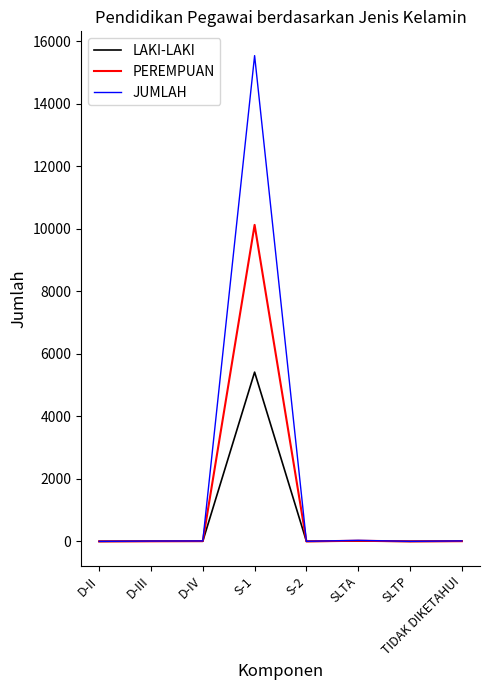

Rank the series by their average value, from lowest to highest.

LAKI-LAKI, PEREMPUAN, JUMLAH